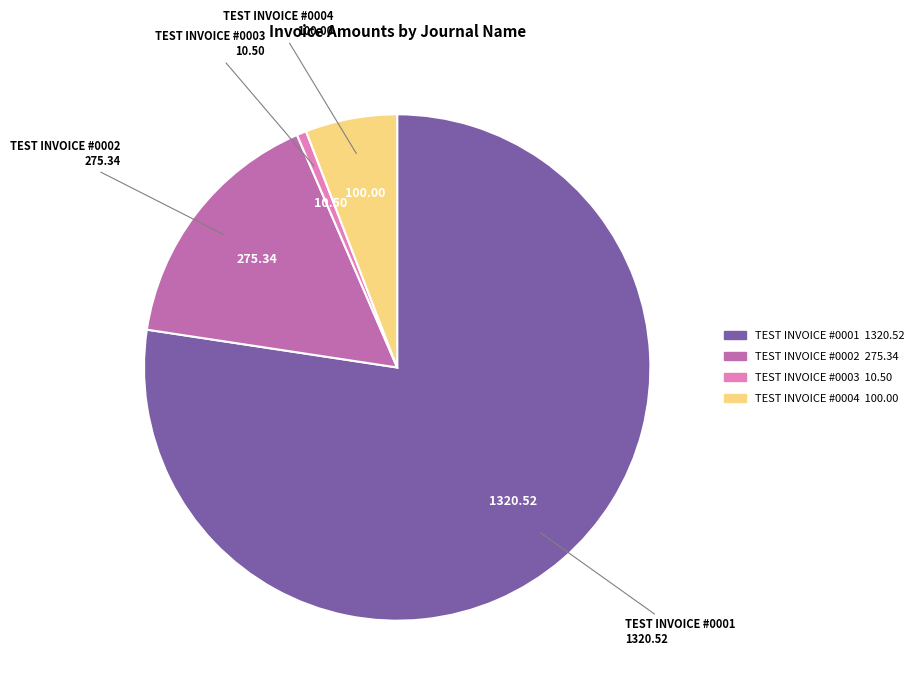

Rank the categories by value from lowest to highest.

TEST INVOICE #0003, TEST INVOICE #0004, TEST INVOICE #0002, TEST INVOICE #0001